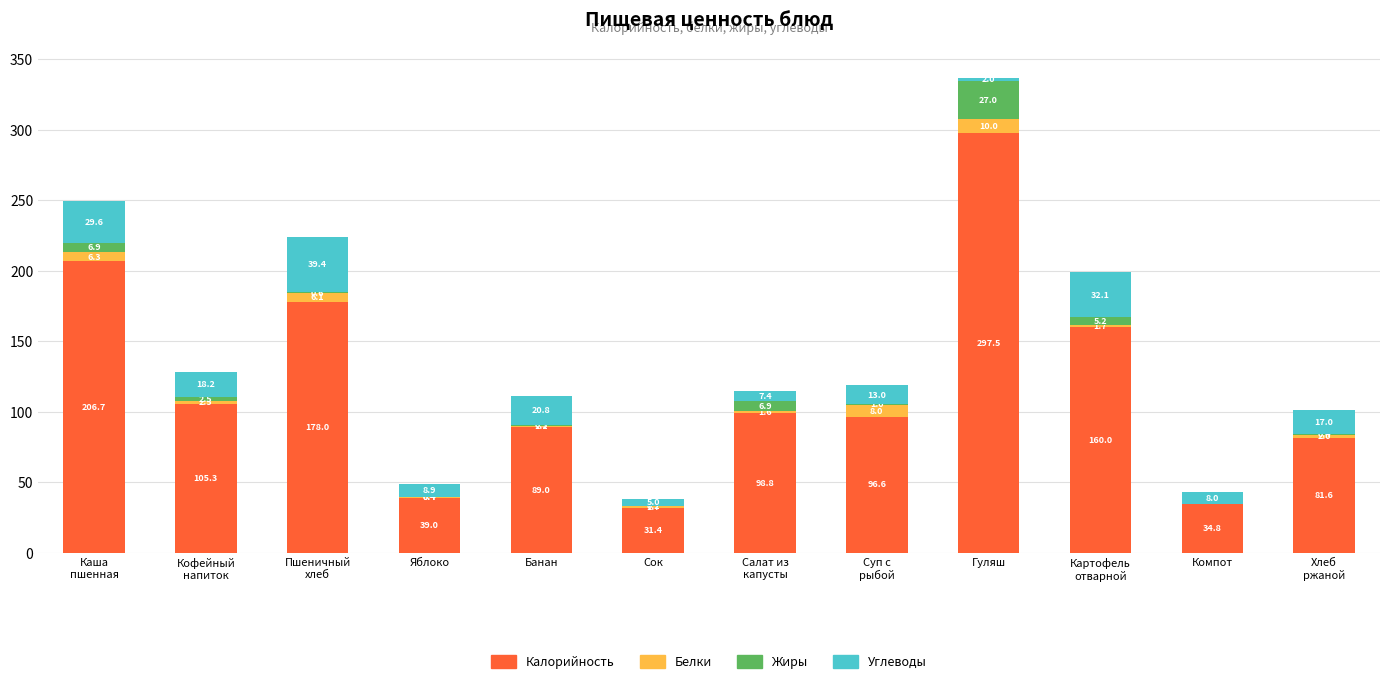

What is the maximum value for Калорийность?

297.5